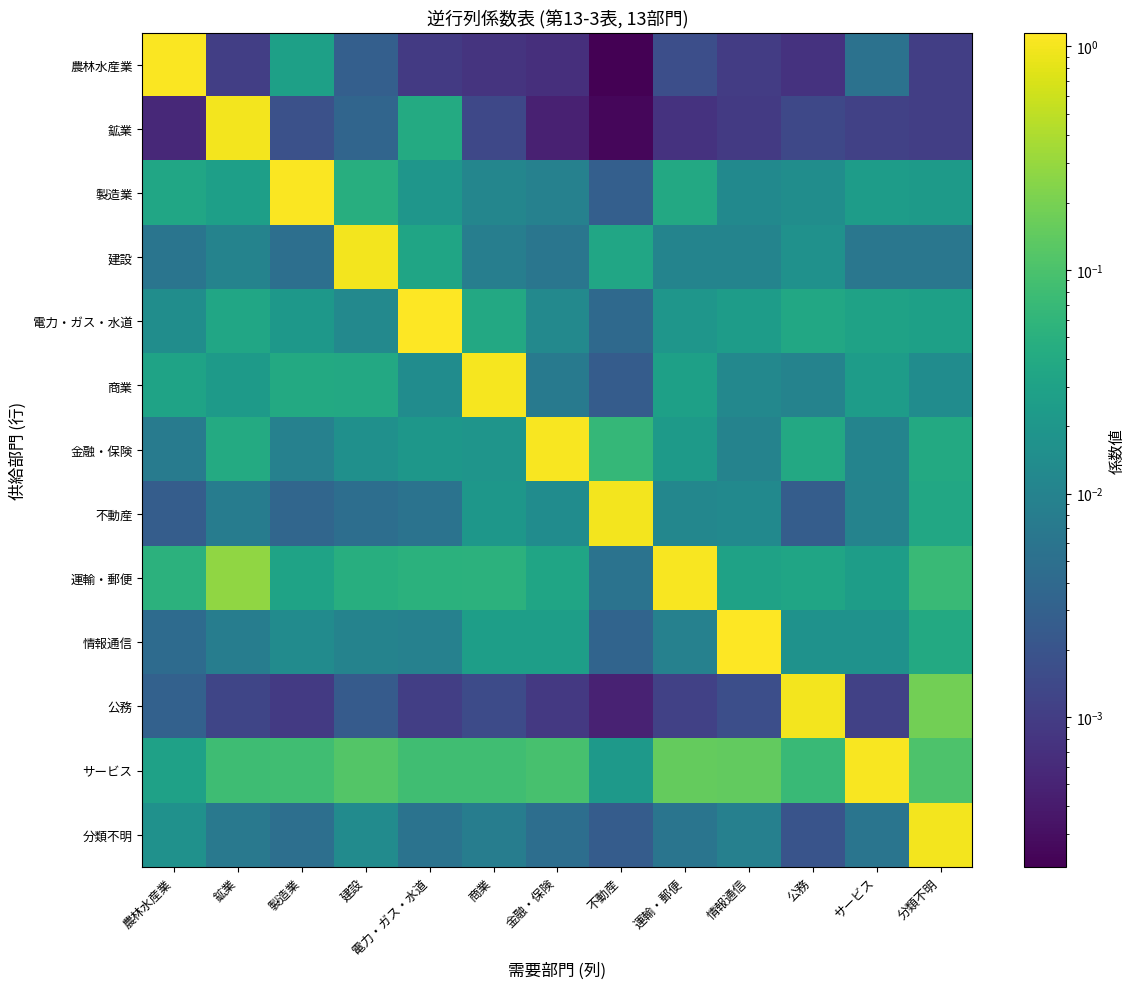

What is the total value across all series at 建設?

1.3